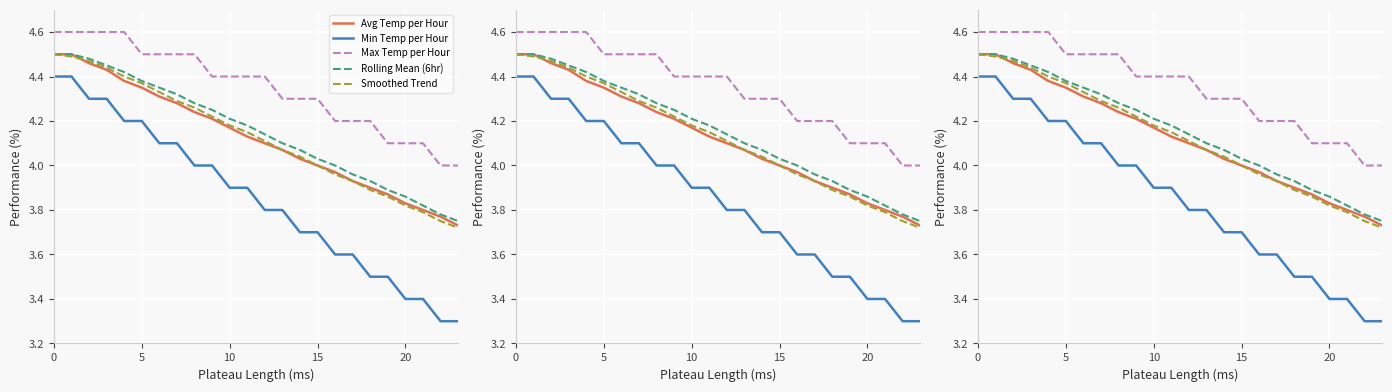

Where do Smoothed Trend and Avg Temp per Hour first cross each other?

5 and 10